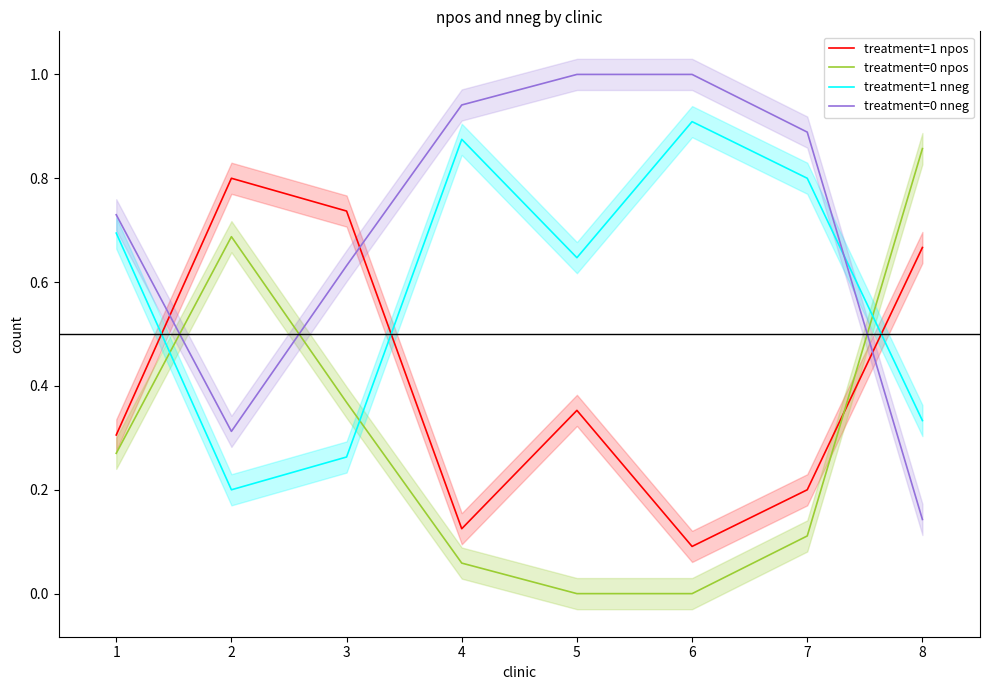

True or false: treatment=0 nneg and treatment=1 nneg intersect in this chart.

True